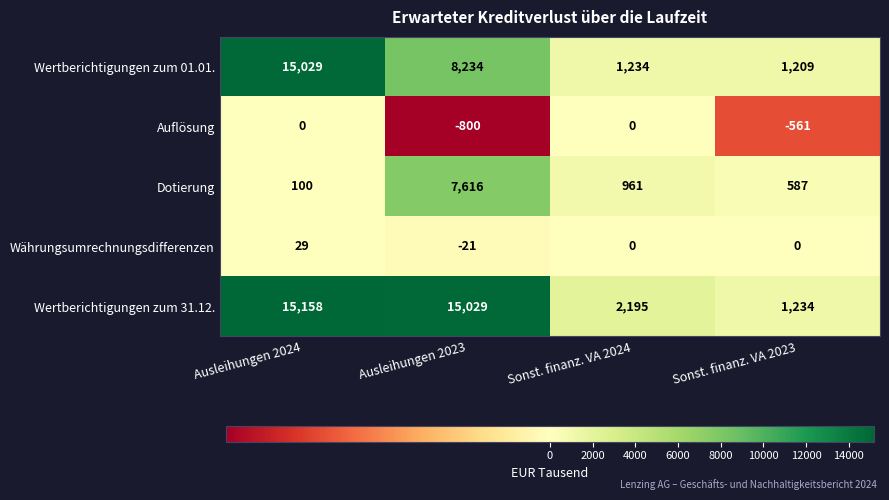

Which series has the largest total across all categories?

Wertberichtigungen zum 31.12.